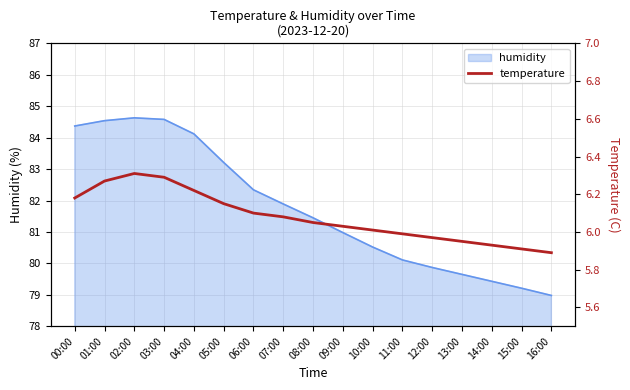

Where does the data first go above 6?

00:00